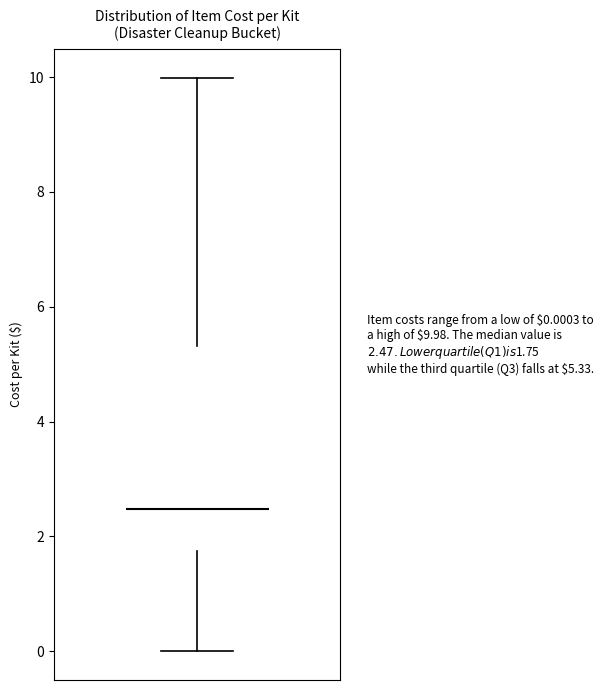

Where is the upper edge of the box on the y-axis? The values are not printed on the chart, so give them approximately, as read against the axis.

5.4